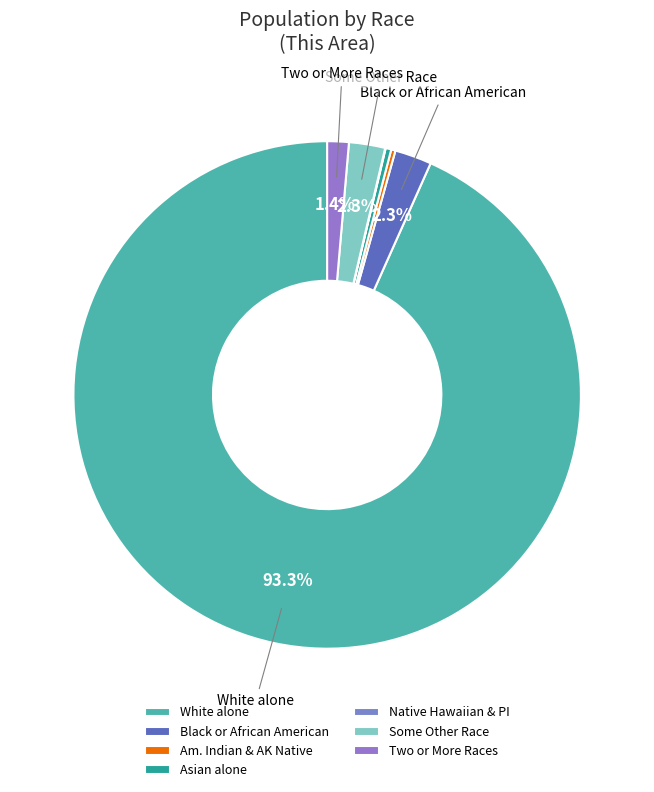

To the nearest percent, what portion does White alone represent?

93%